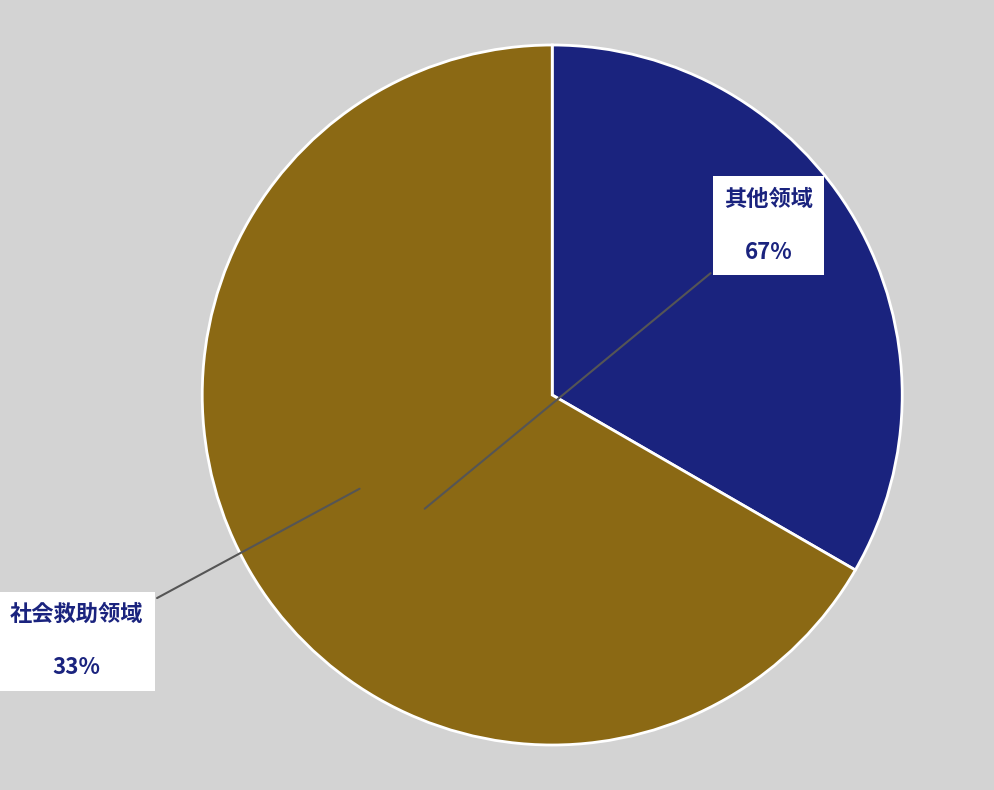

Is the sum of 其他领域 and 社会救助领域 greater than half?

Yes